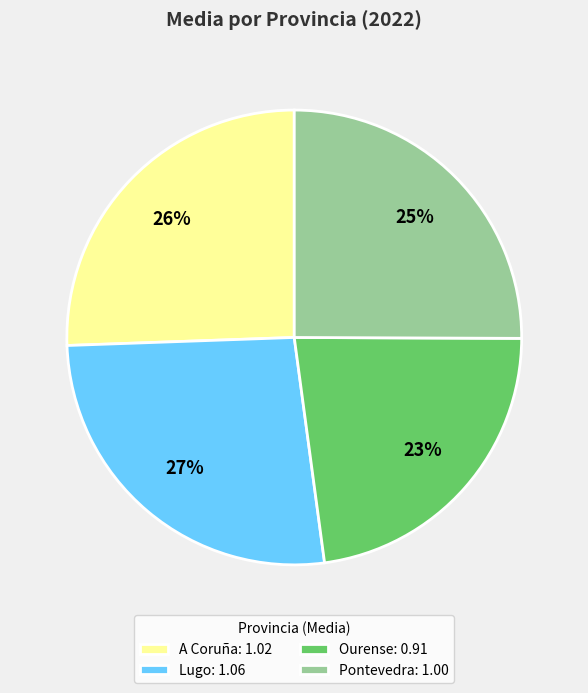

What is the ratio of the value at A Coruña to the value at Pontevedra?

1.0